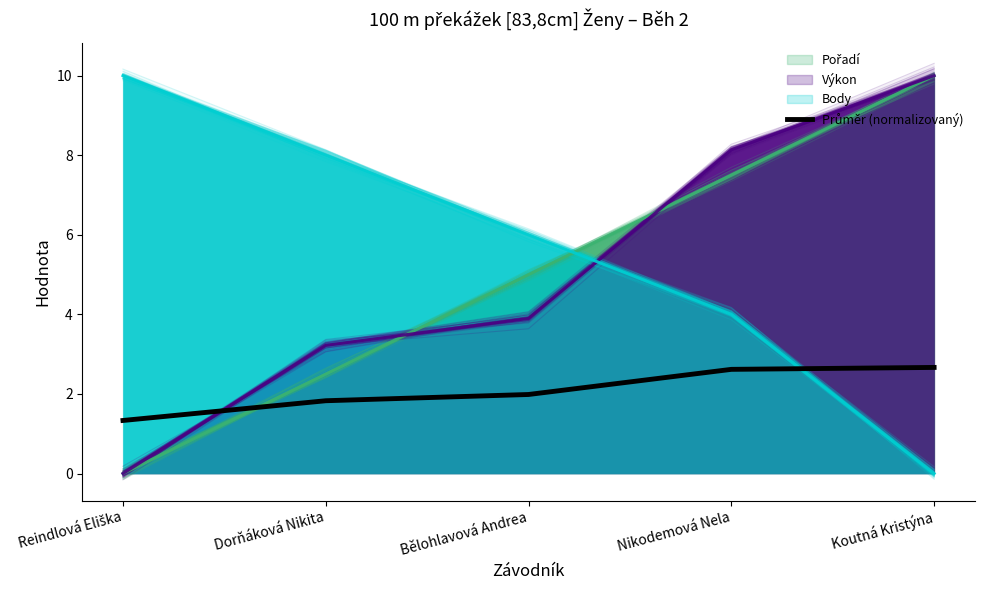

What is the approximate value at Reindlová Eliška?

1.3